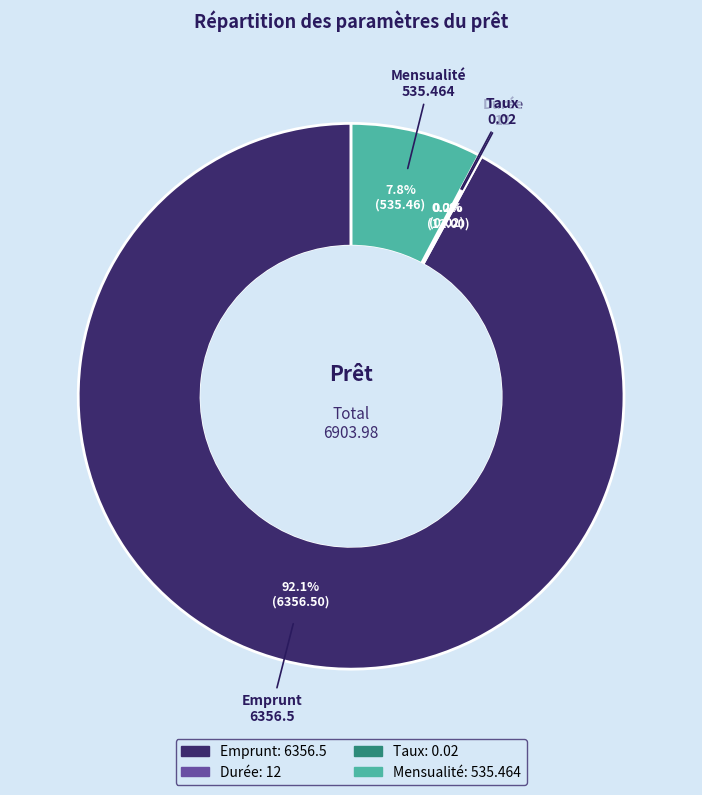

Does any single category account for the majority?

Yes